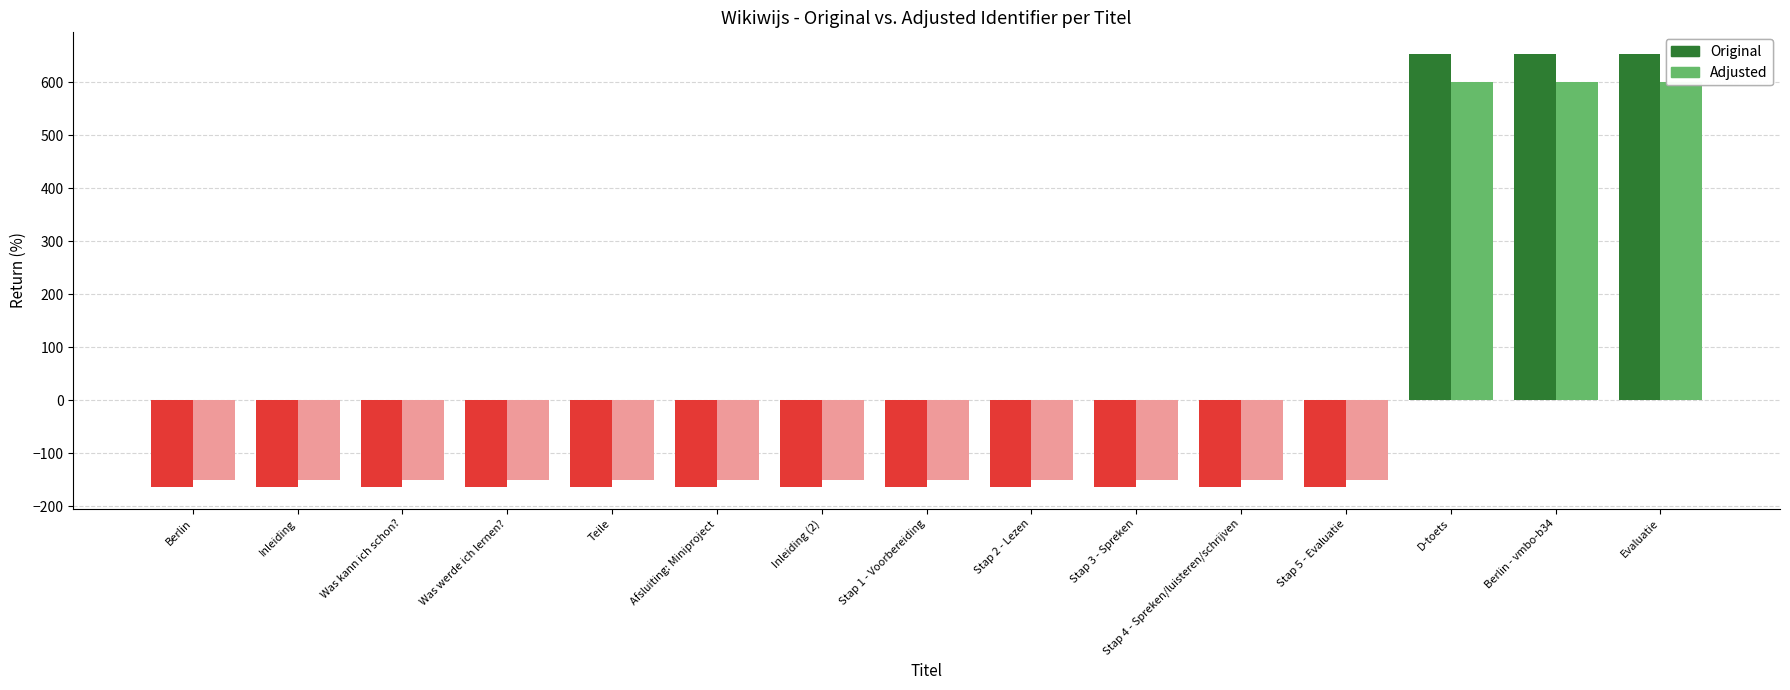

Which series has the widest spread of values?

Original